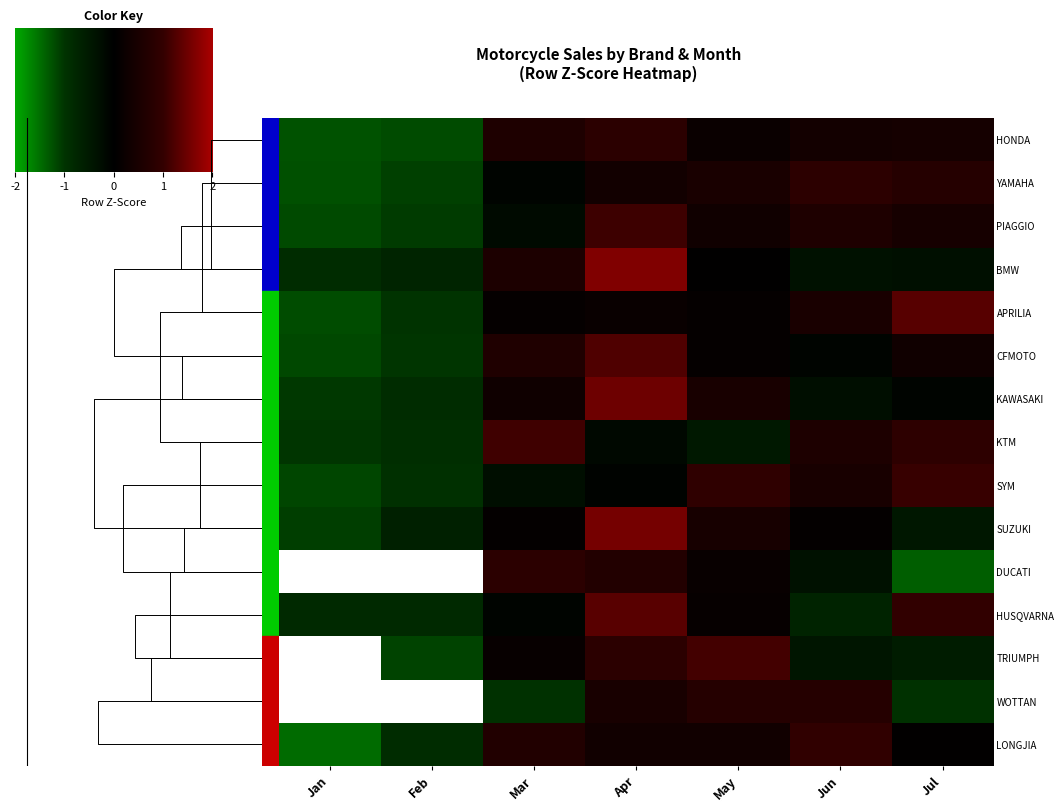

Is the value of YAMAHA at Apr greater than the value of HONDA at Jun?

No